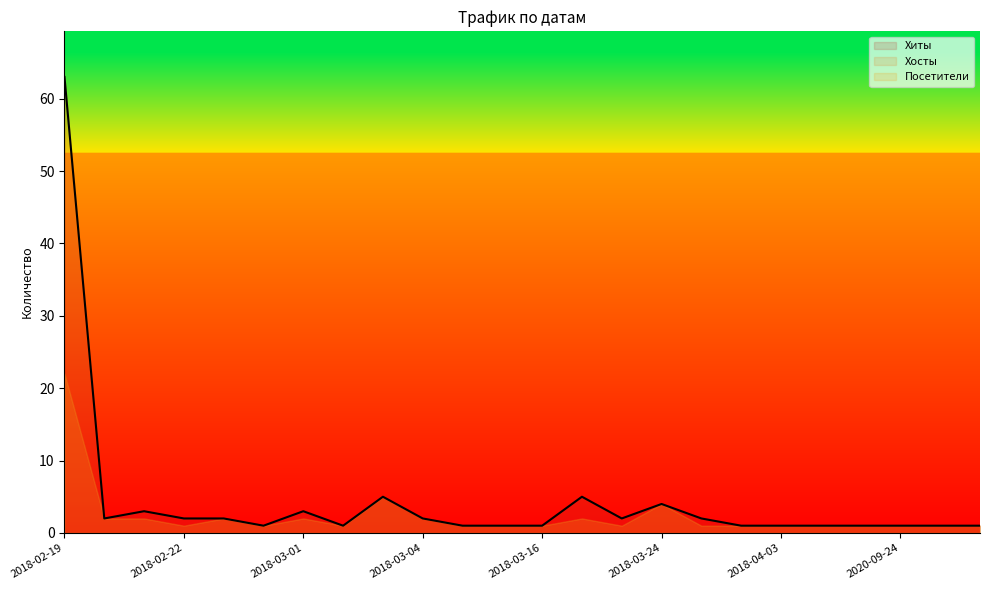

What is the difference between the second highest and second lowest values in the Посетители series?

4